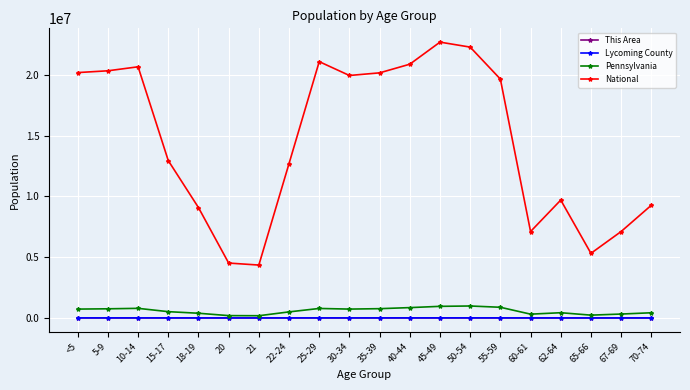

Between 5-9 and 65-66, which series saw the biggest shift?

National